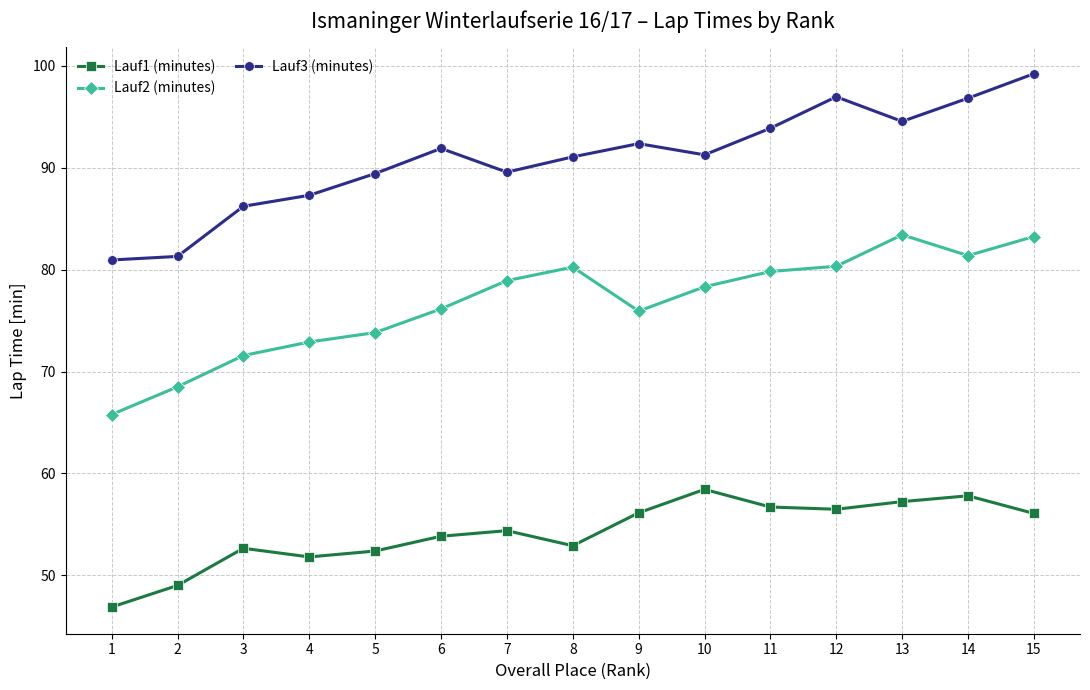

Rank the series by their maximum value, from highest to lowest.

Lauf3 (minutes), Lauf2 (minutes), Lauf1 (minutes)